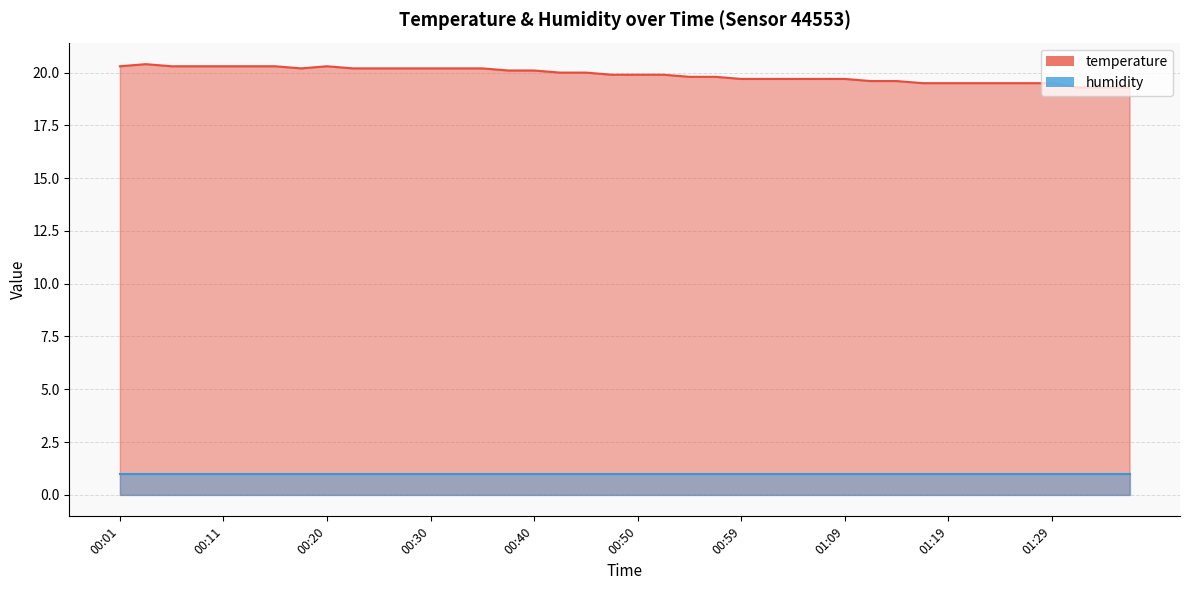

Rank the categories by value from lowest to highest.

01:31, 01:34, 01:36, 01:17, 01:19, 01:22, 01:24, 01:27, 01:29, 01:12, 01:14, 00:59, 01:02, 01:04, 01:07, 01:09, 00:55, 00:57, 00:47, 00:50, 00:52, 00:42, 00:45, 00:37, 00:40, 00:18, 00:23, 00:25, 00:28, 00:30, 00:33, 00:35, 00:01, 00:06, 00:08, 00:11, 00:13, 00:16, 00:20, 00:03